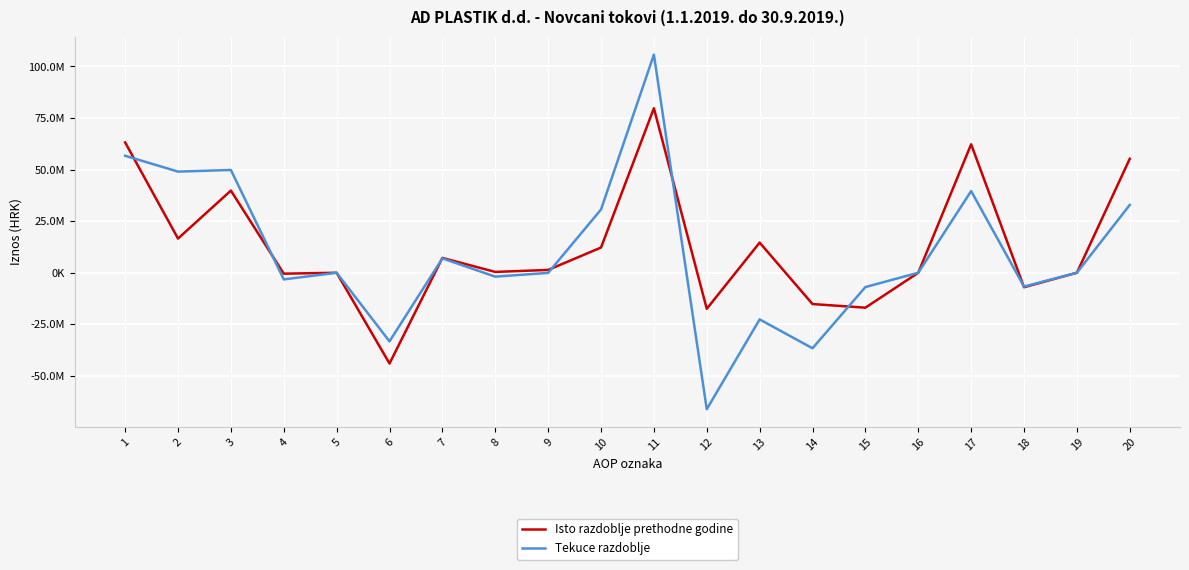

At which label is Tekuce razdoblje closest to 19797776?

10